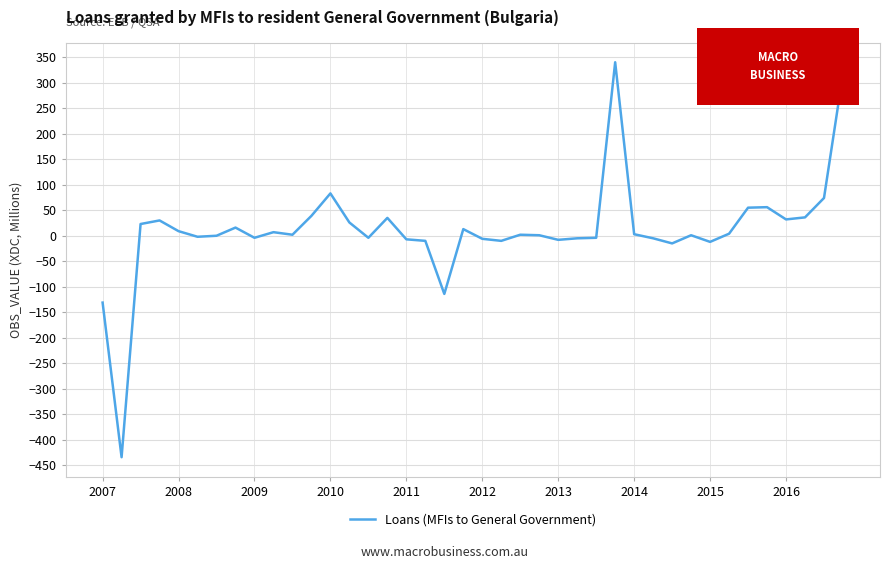

What is the minimum value shown in the chart?

-434